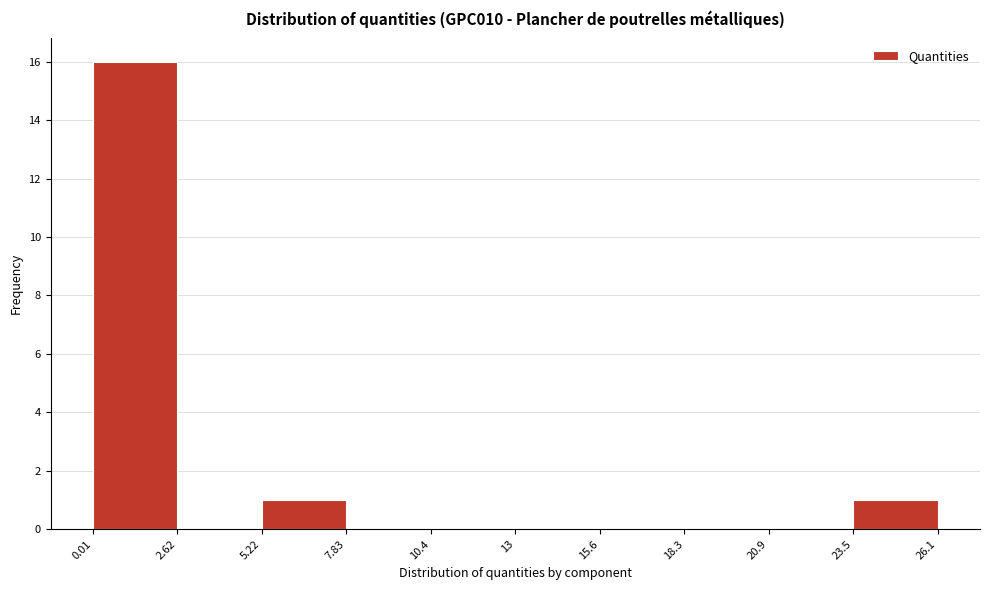

Over which range of the x-axis is the bar tallest?

0.01 to 2.62